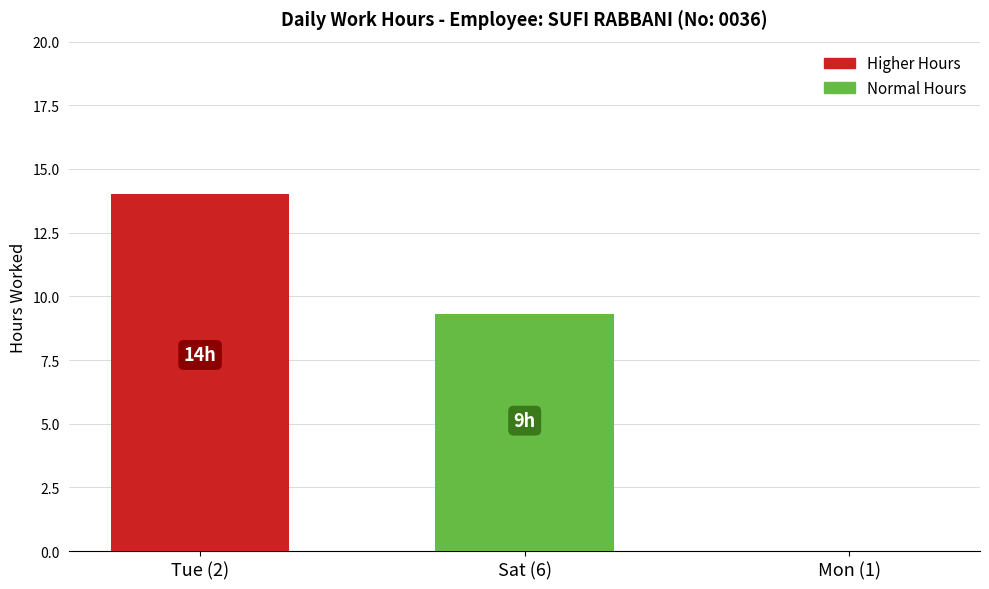

Count the values in the range 0 to 14.

3